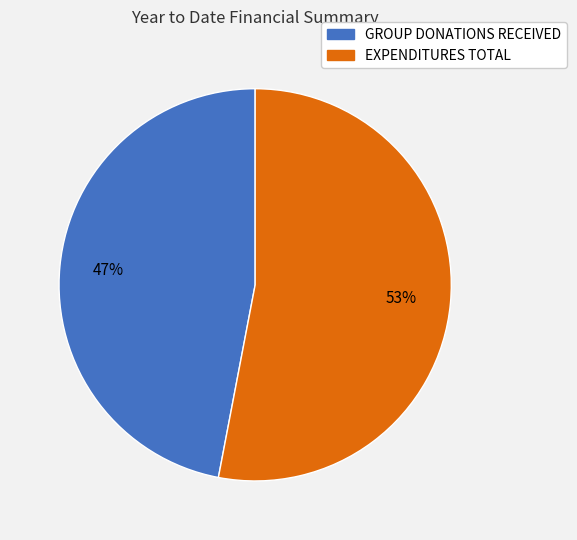

To the nearest percent, what portion does EXPENDITURES TOTAL represent?

53%